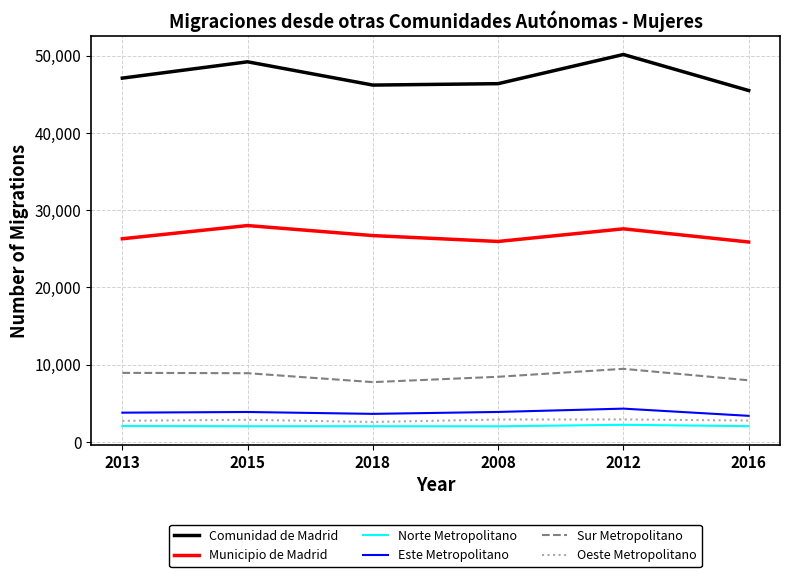

True or false: Norte Metropolitano and Este Metropolitano intersect in this chart.

False